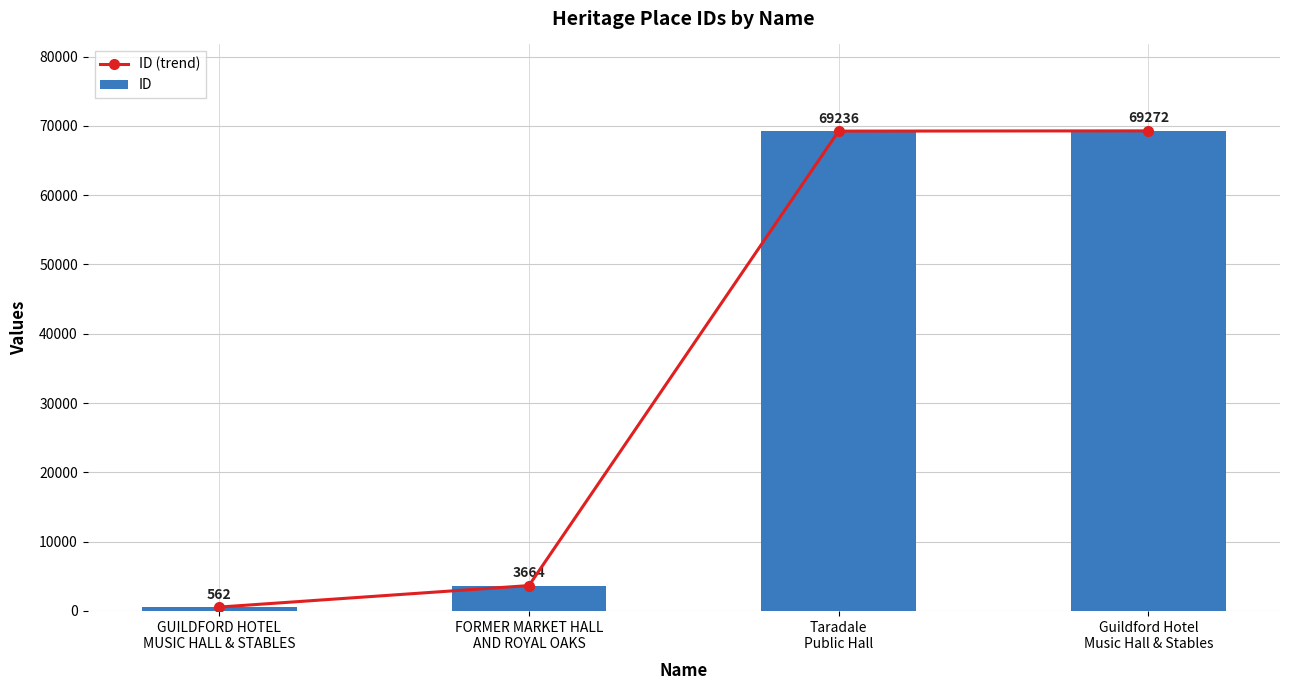

What is the difference between the ID (trend) values at FORMER MARKET HALL
AND ROYAL OAKS and Taradale
Public Hall?

65572